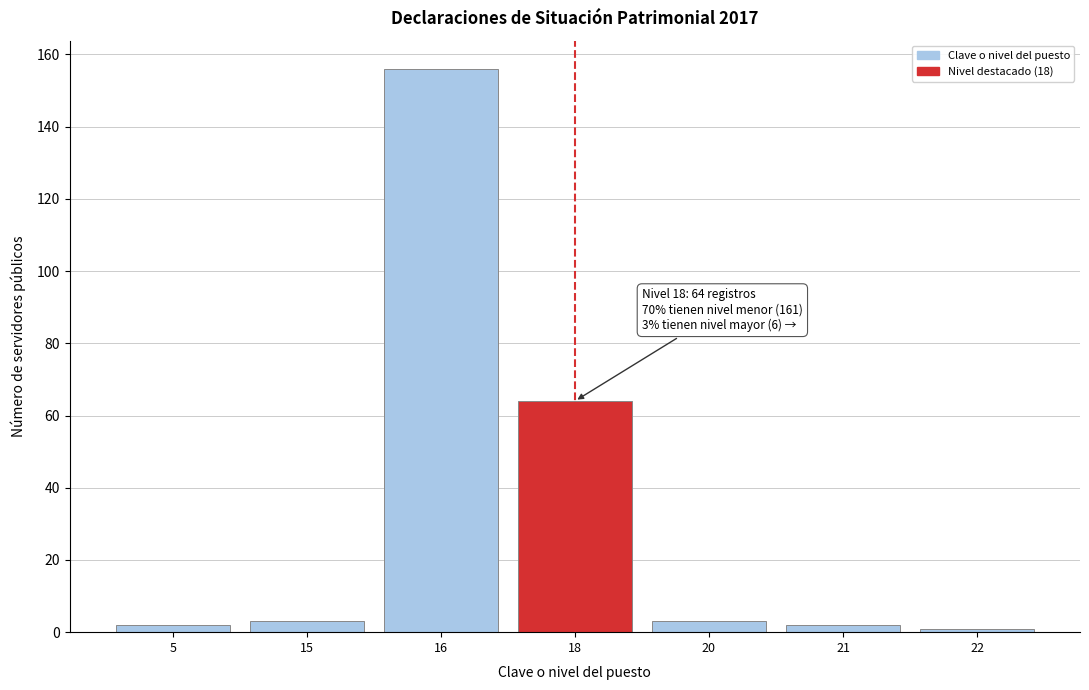

Reading left to right, extract all data points from this chart.

5=2	15=3	16=156	18=64	20=3	21=2	22=1